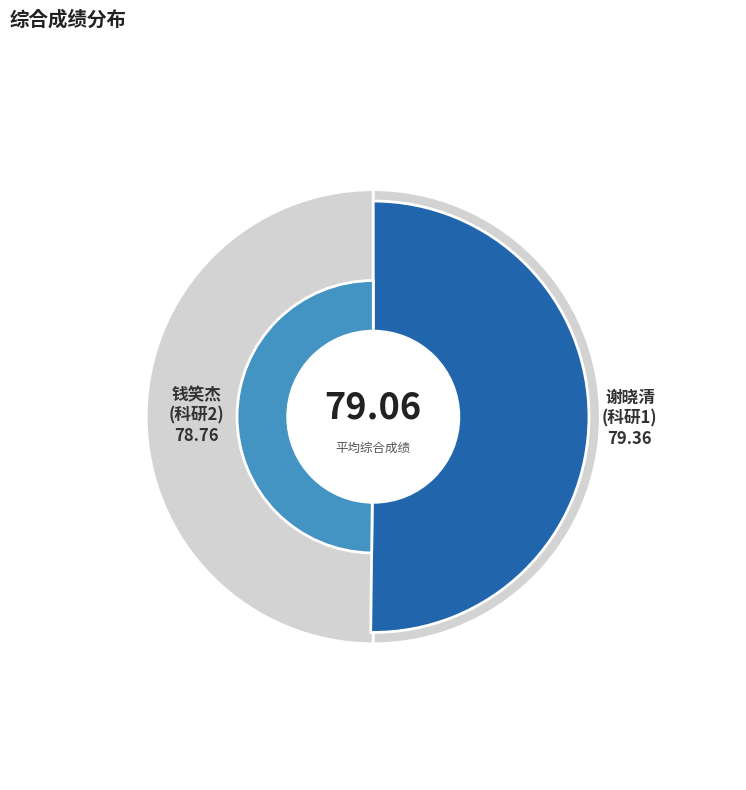

What is the smallest slice in the pie chart?

钱笑杰
(科研2)